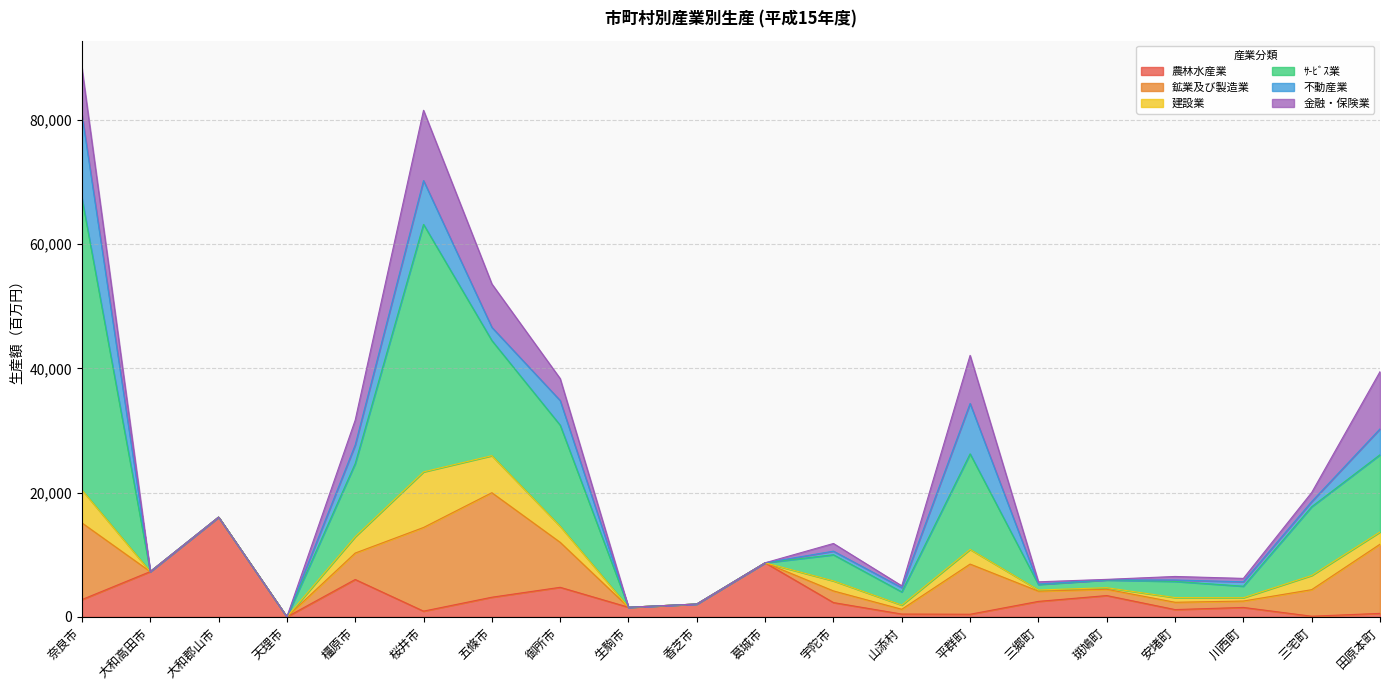

How many data points in 建設業 are less than 755?

10